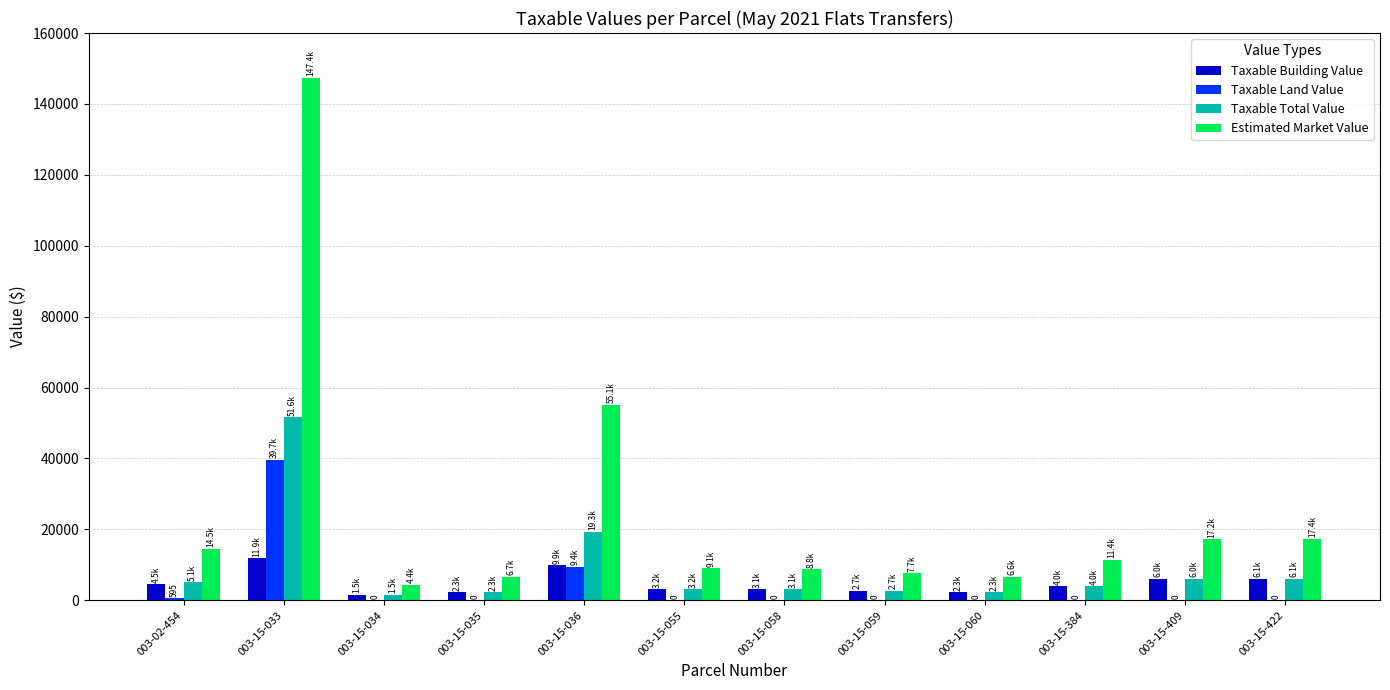

What is the highest value of the Taxable Building Value series?

11900